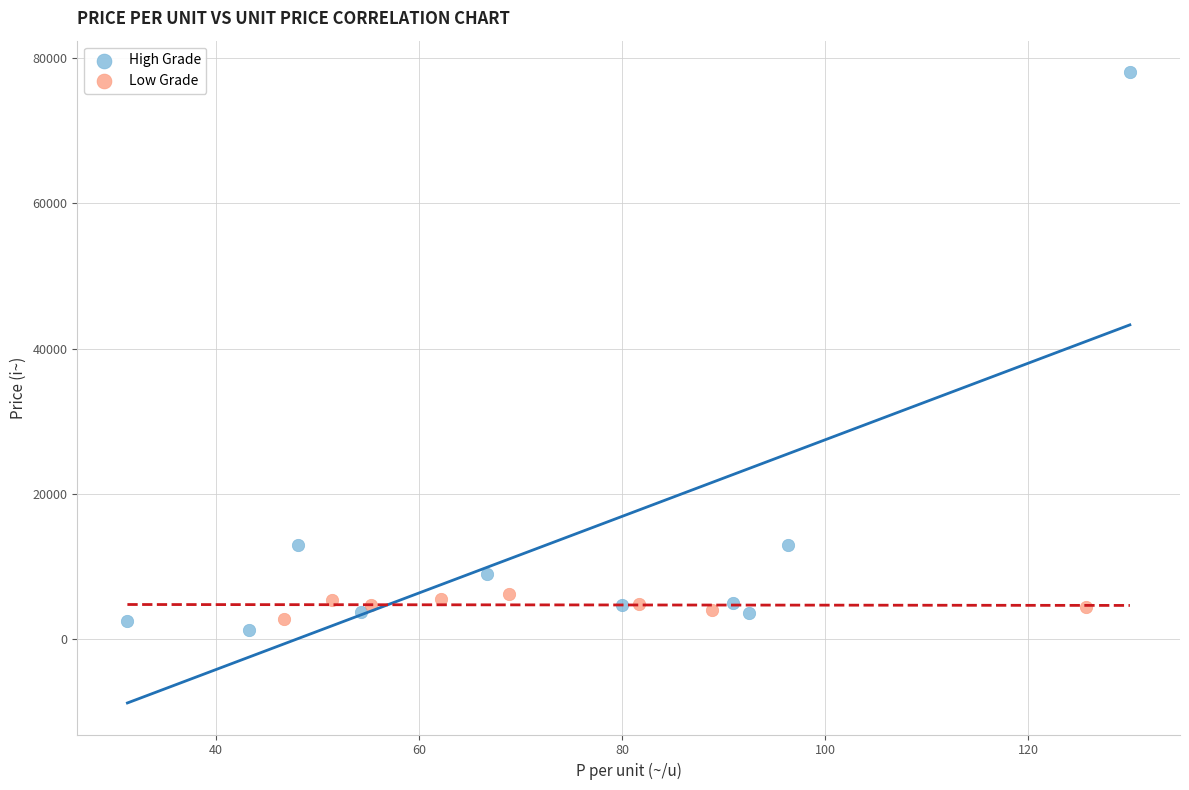

Which series reaches the maximum Y coordinate?

High Grade